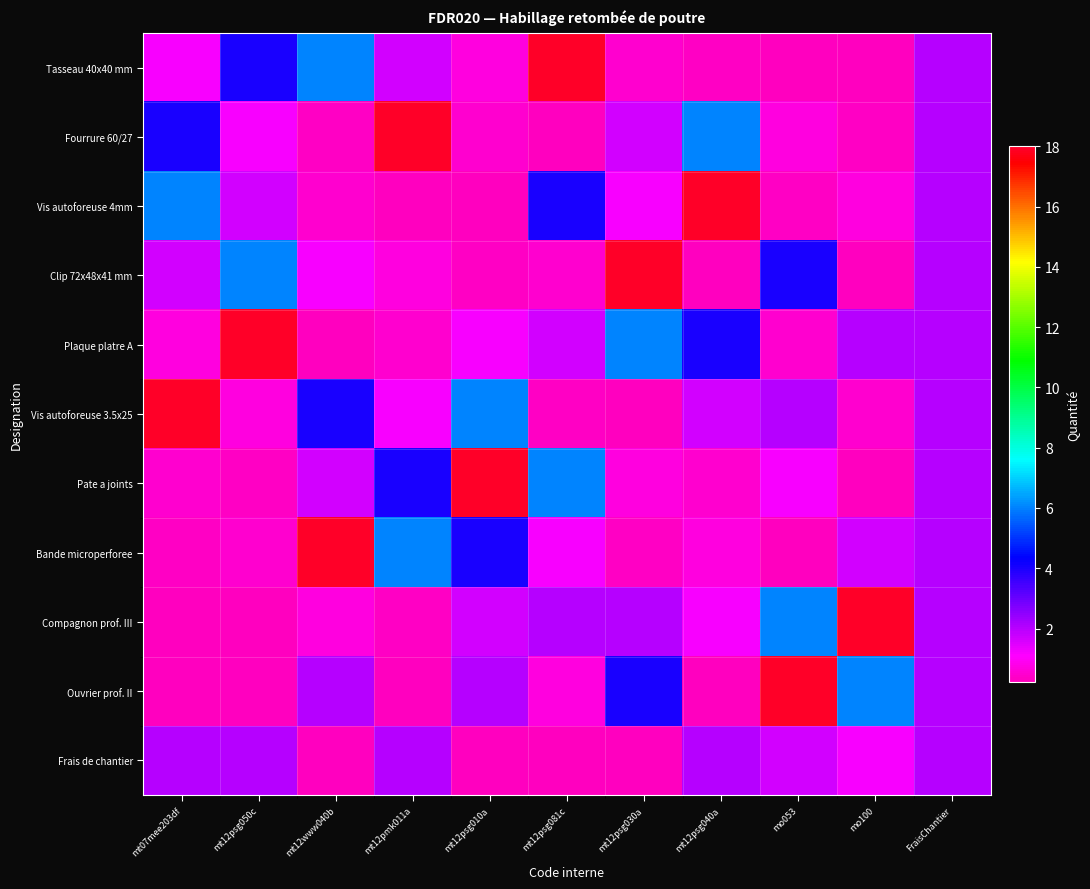

How many categories are shown in the chart?

11